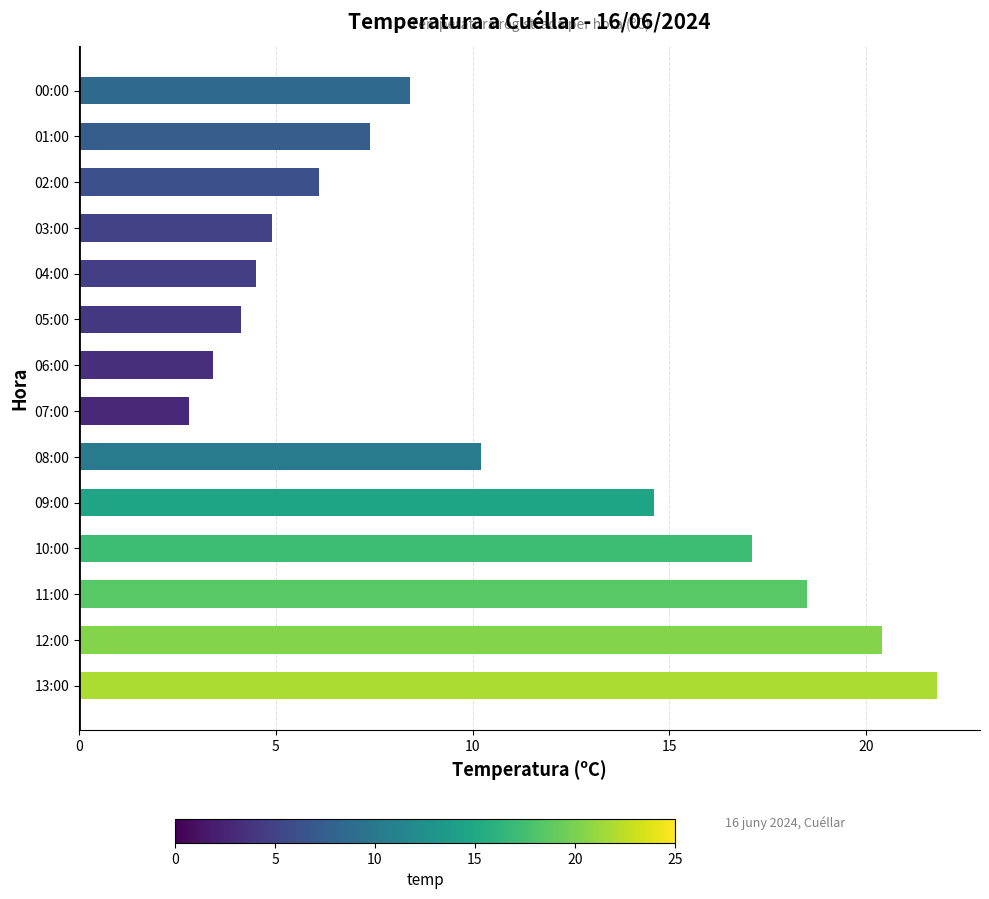

List the labels in order of value, smallest first.

07:00, 06:00, 05:00, 04:00, 03:00, 02:00, 01:00, 00:00, 08:00, 09:00, 10:00, 11:00, 12:00, 13:00